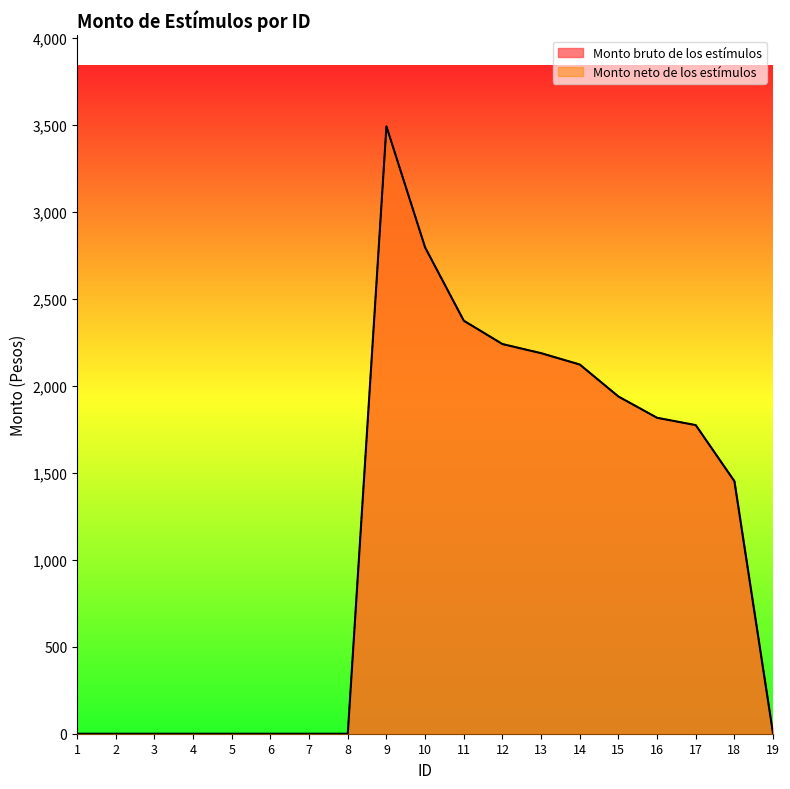

Which series changed the most between 6 and 19?

Monto bruto de los estímulos